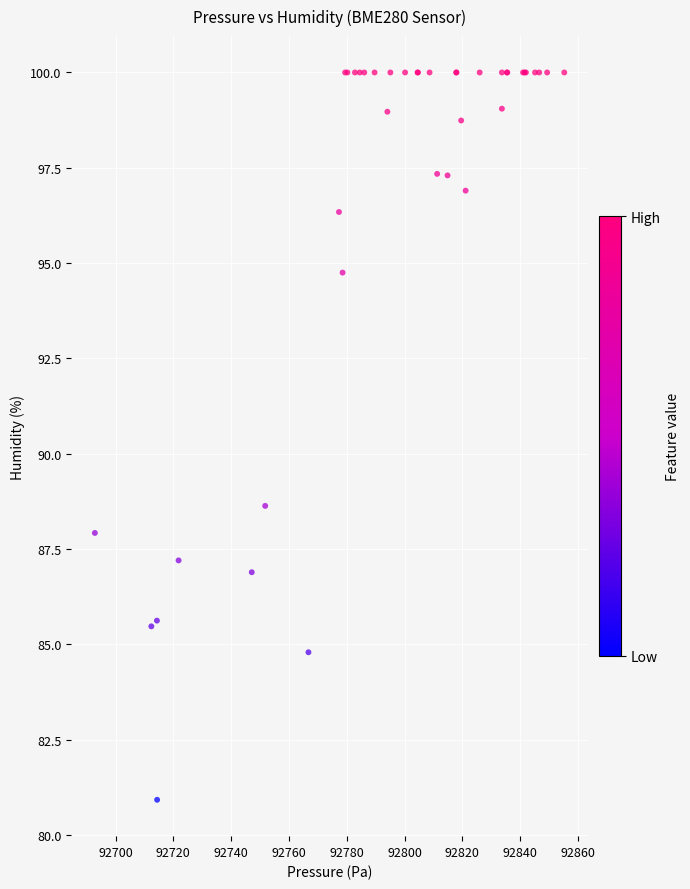

What Y value in the scatter plot is closest to 90?

88.6